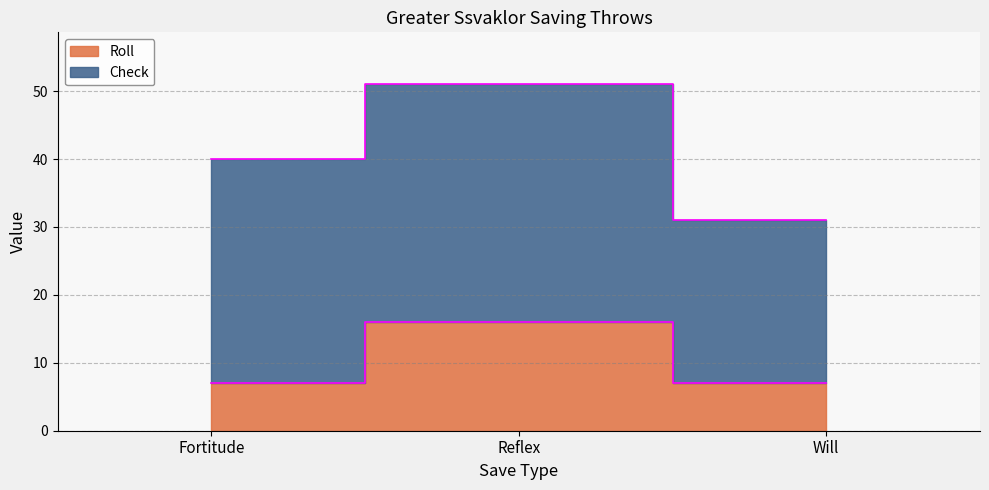

Rank the categories by value from lowest to highest.

Fortitude, Will, Reflex